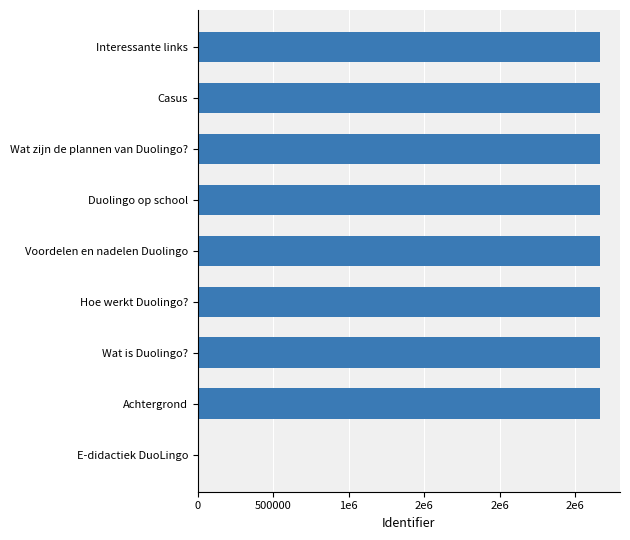

Are the bars horizontal?

Yes